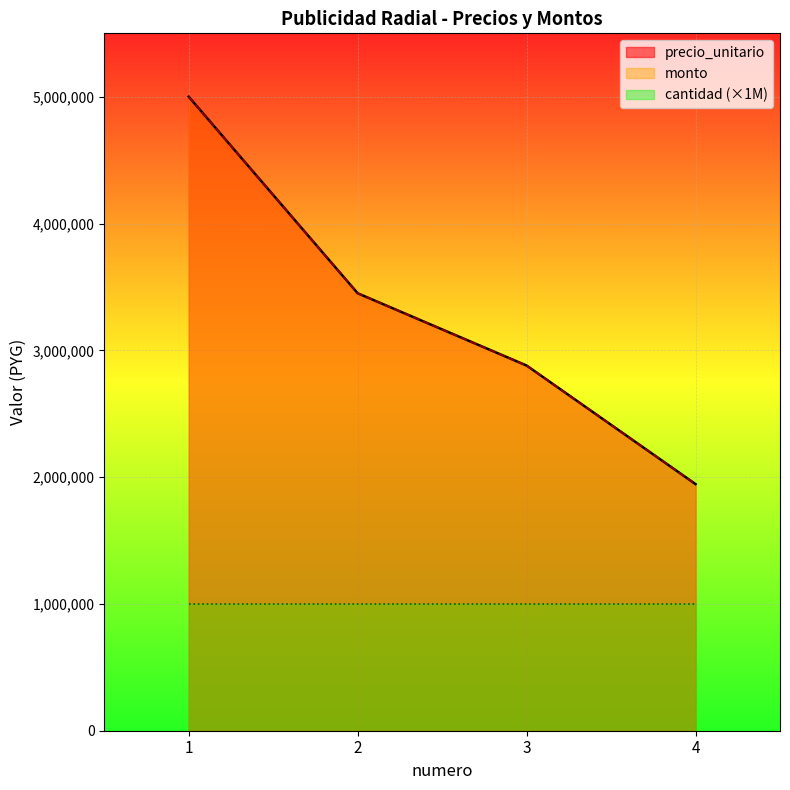

The value of monto at 2 is 5090743. True or false?

False